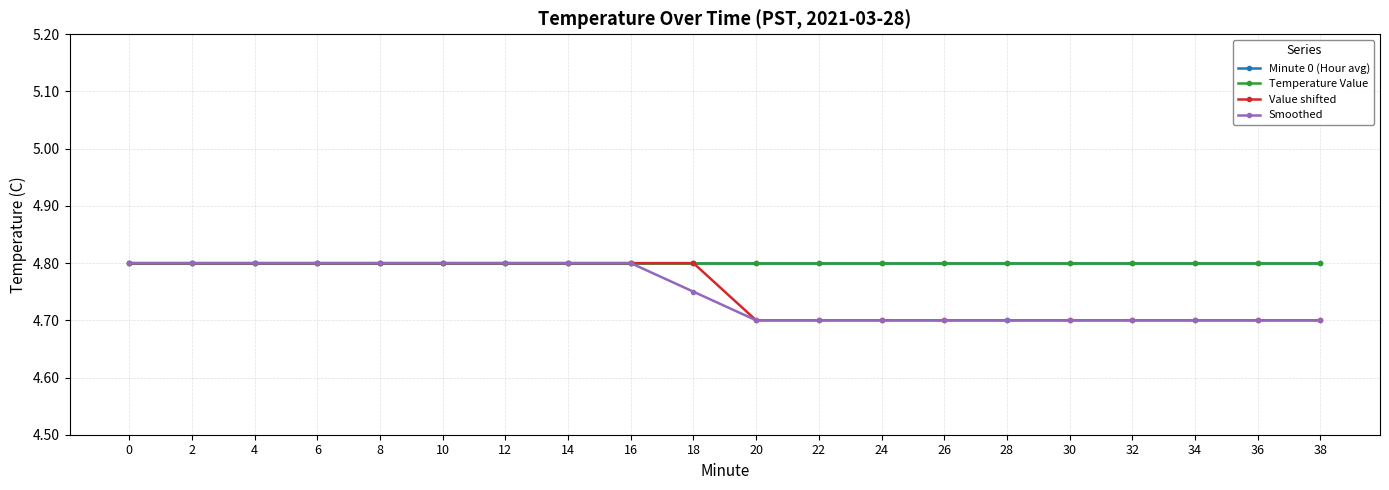

Is this an area chart (filled region under the line)?

No